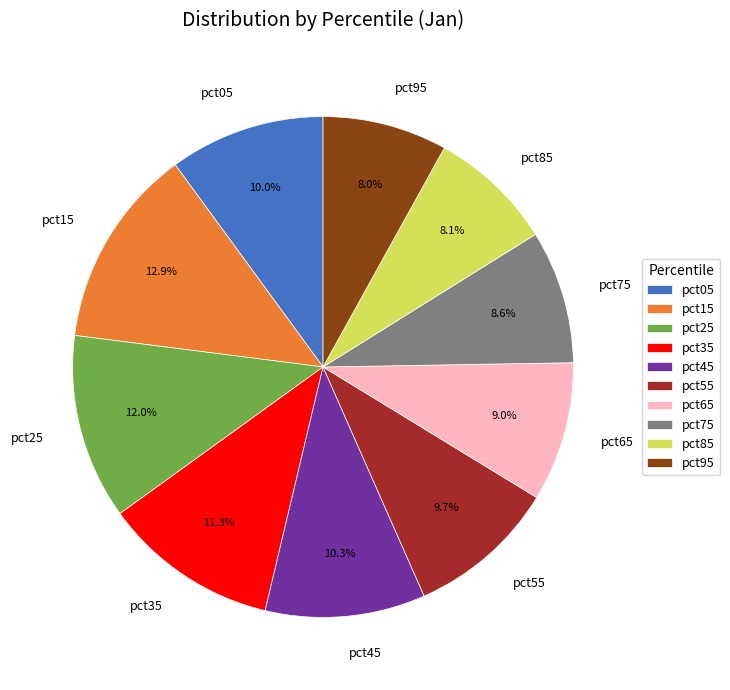

How many slices are in this pie chart?

10